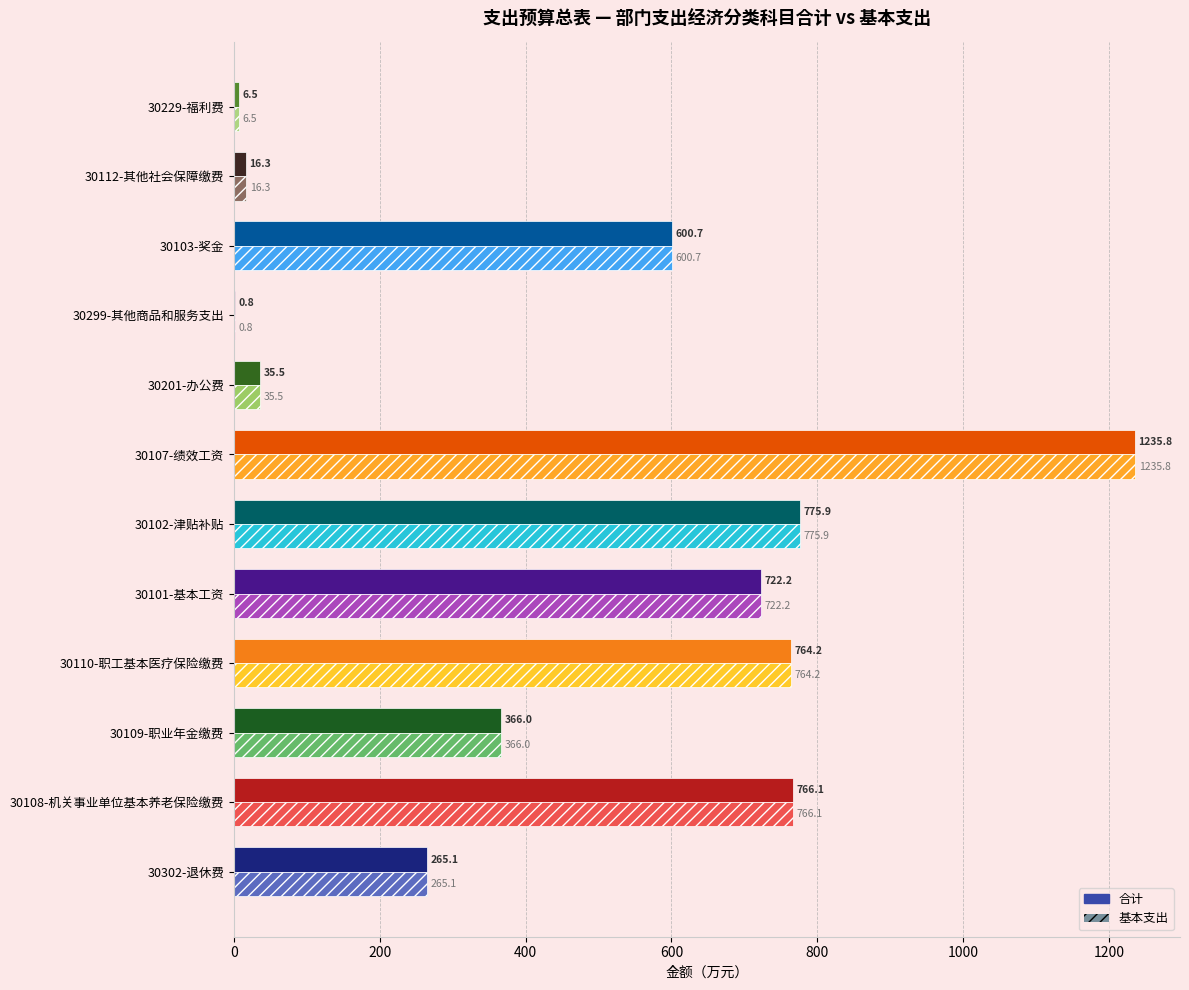

The value of 基本支出 at 30109-职业年金缴费 is 229.6. True or false?

False